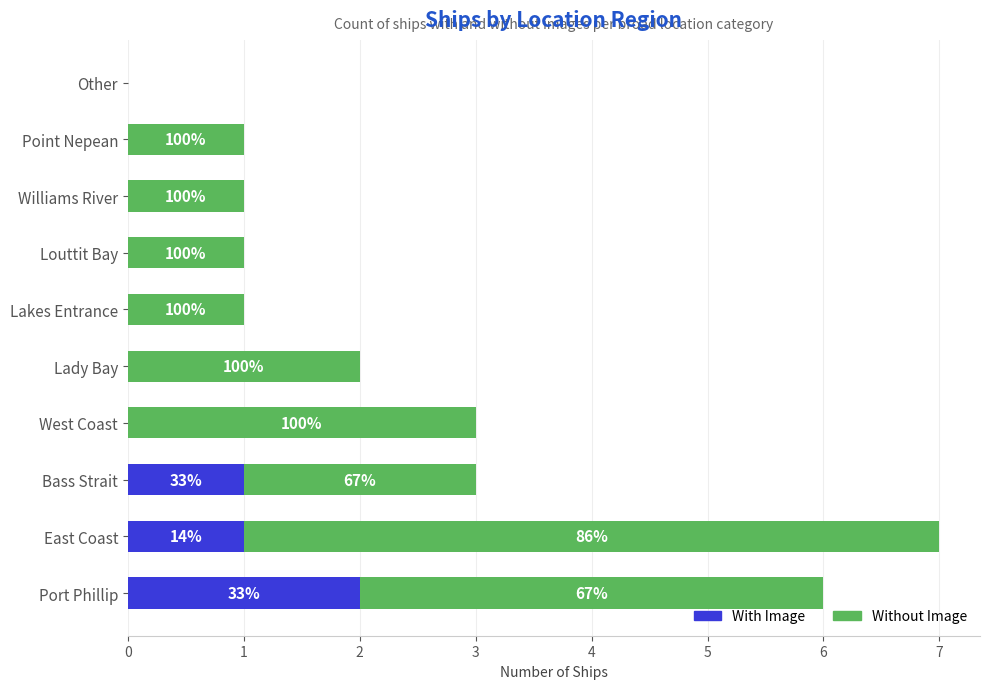

What are all the series names shown in the legend?

With Image, Without Image